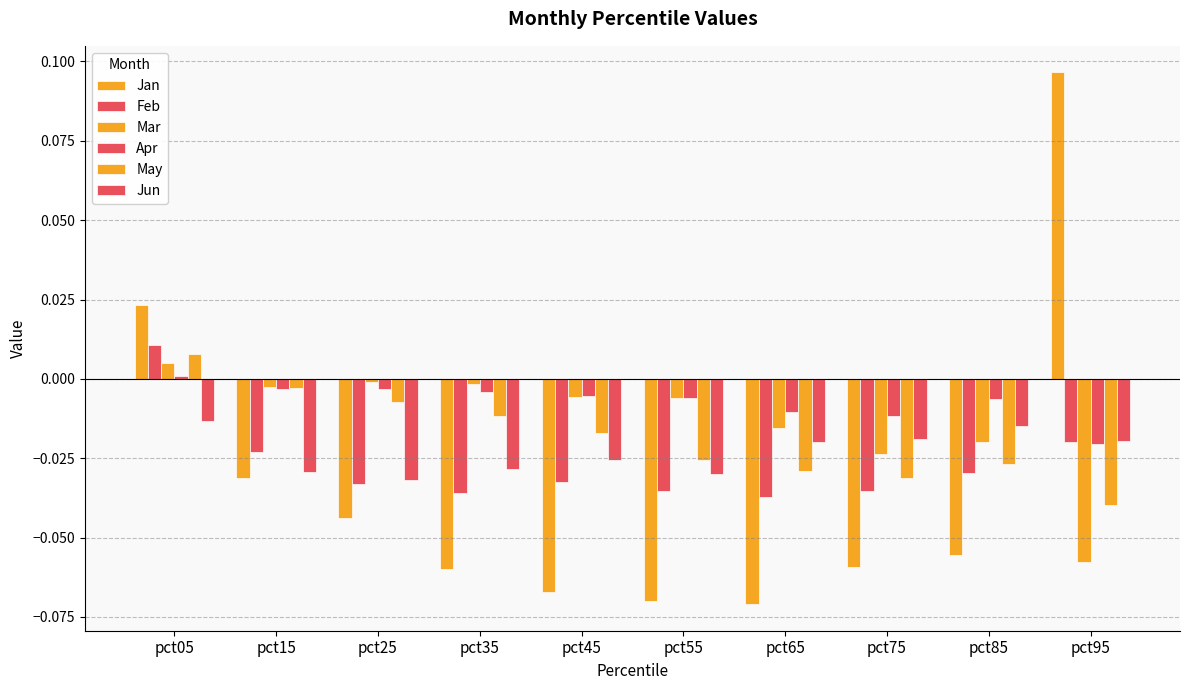

The Feb series shows -0.0 at pct35. True or false?

True